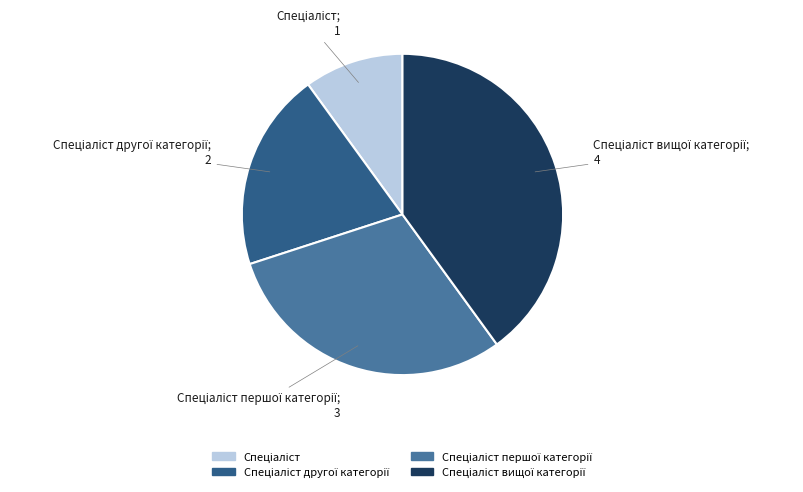

Is there any slice that represents more than half of the pie?

No